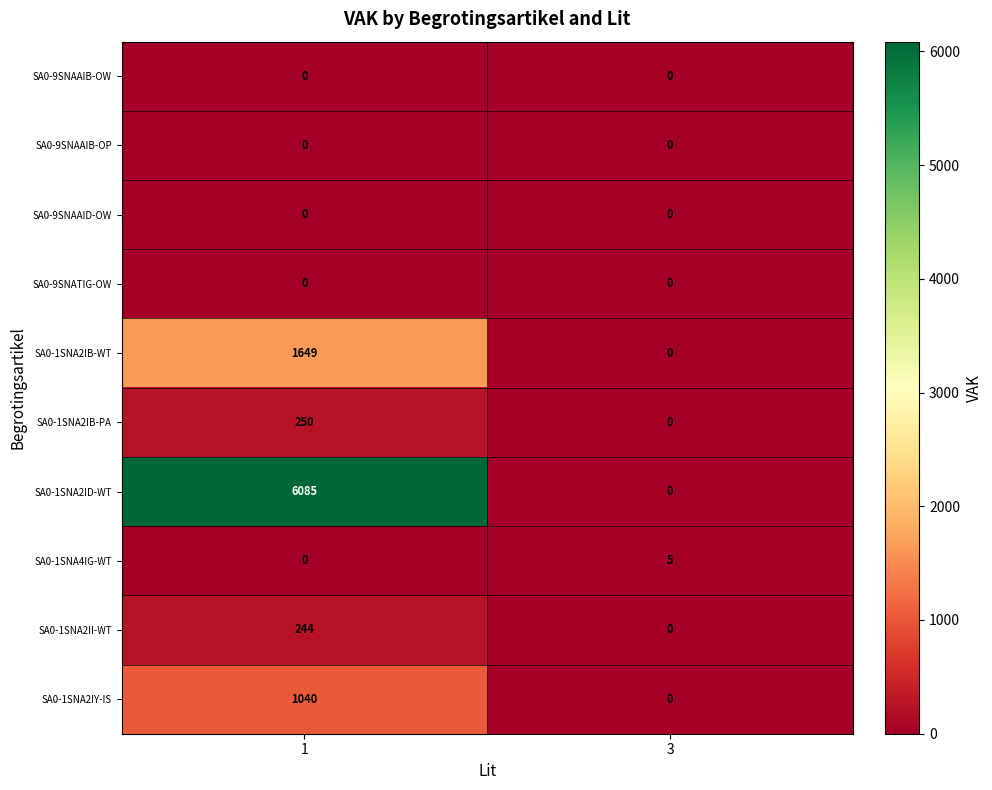

At how many categories does at least one series exceed 3411?

1